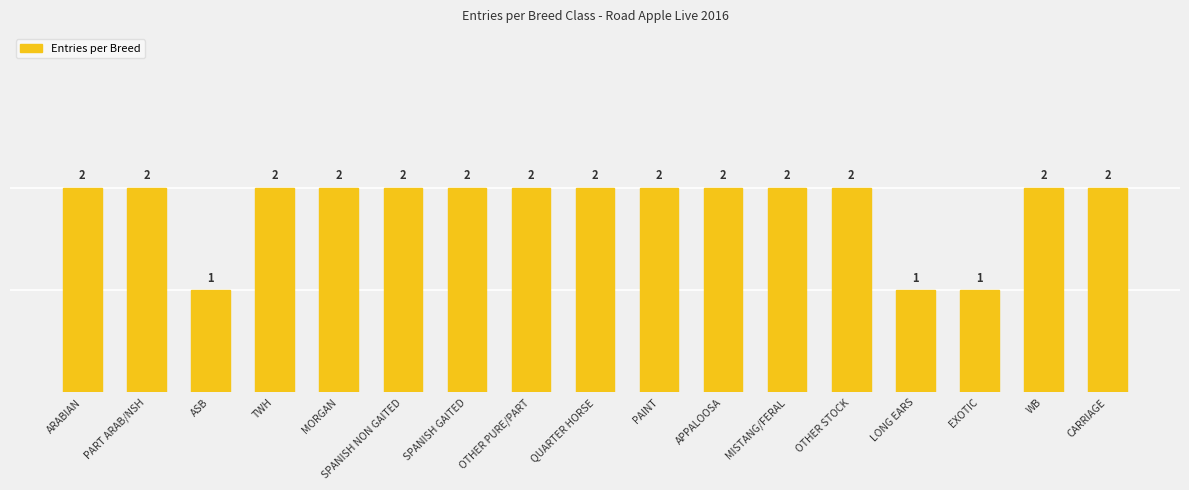

How many data points does each series have?

17